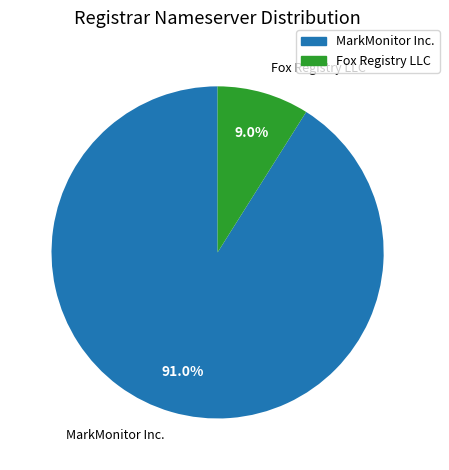

Is there a majority slice in this chart?

Yes